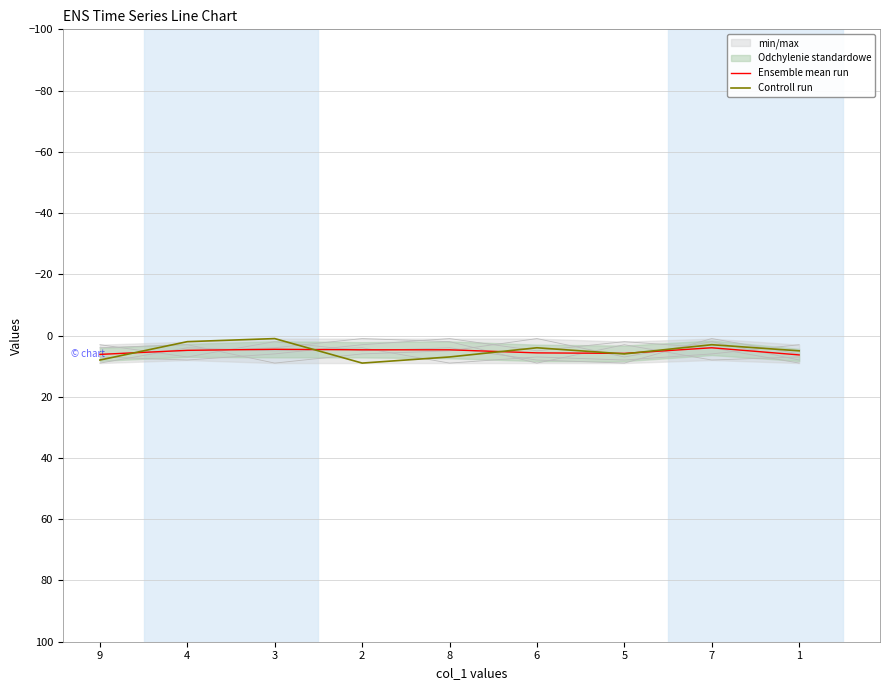

Rank the categories by Controll run value from highest to lowest.

2, 9, 8, 5, 1, 6, 7, 4, 3